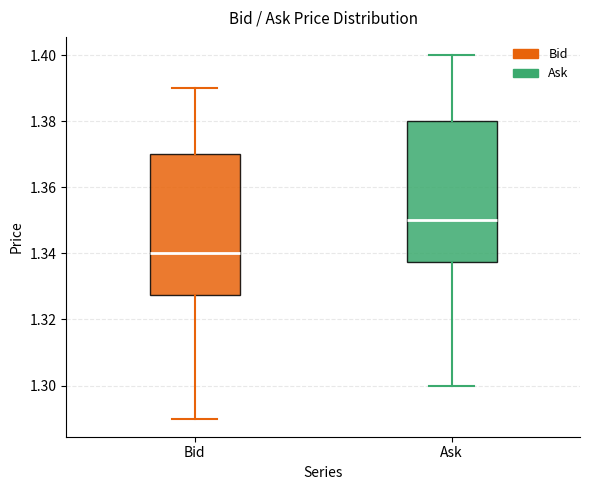

Which box has the lowest median line?

Bid